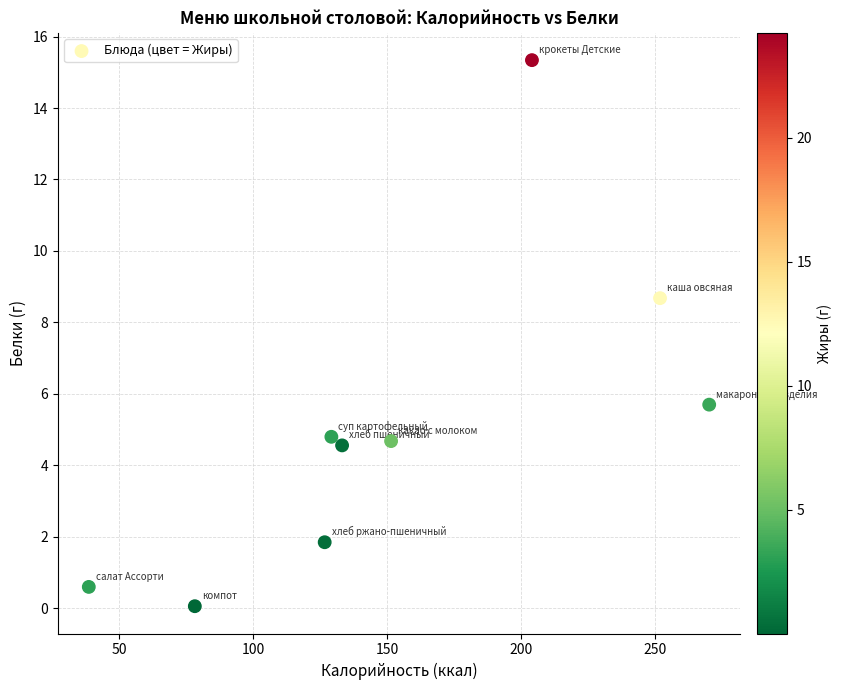

What Y value in the scatter plot is closest to 7?

5.7